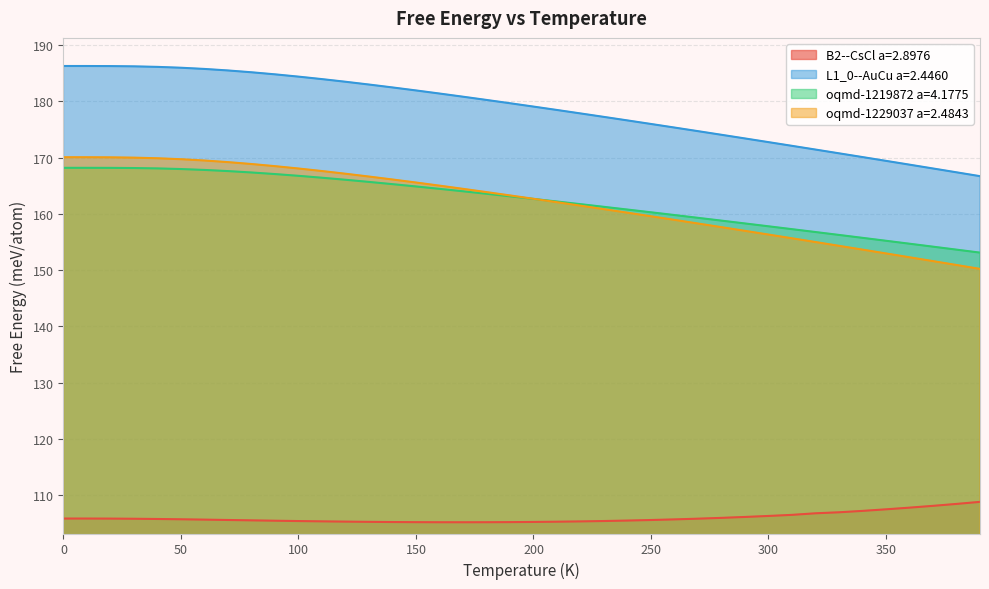

True or false: L1_0--AuCu a=2.4460 has a value of 168.8 at 360.0.

True